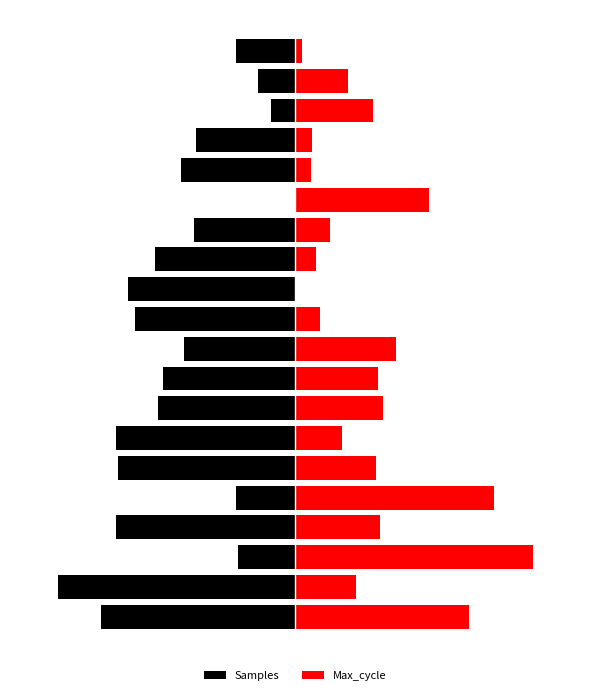

What is the average value of the Samples series?

-0.5